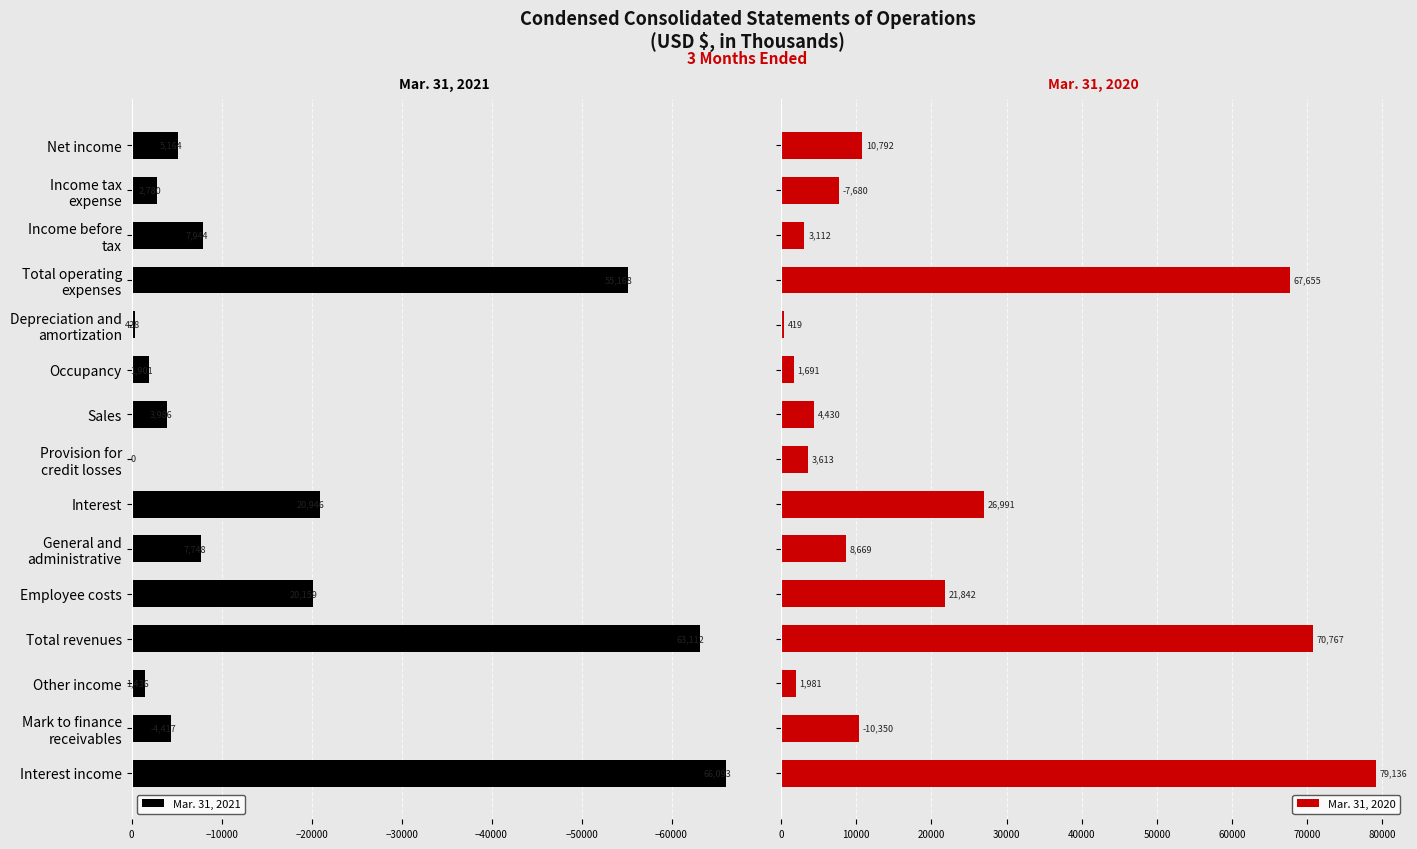

What is the highest value of the Mar. 31, 2020 series?

79136